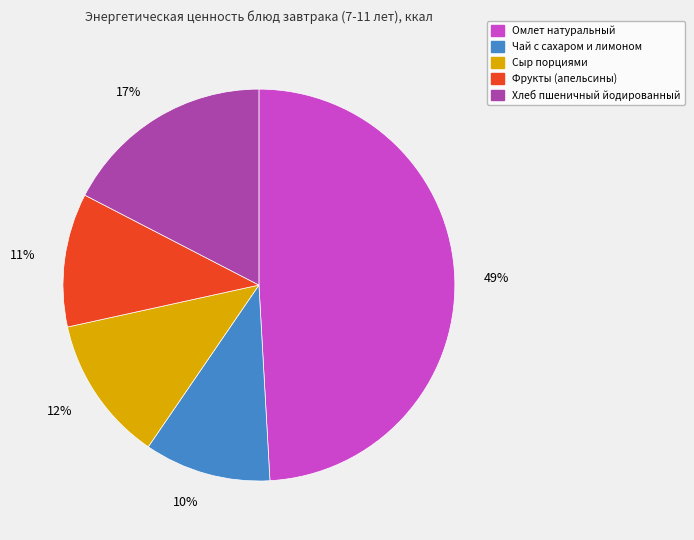

To the nearest percent, what is the average slice percentage?

20%